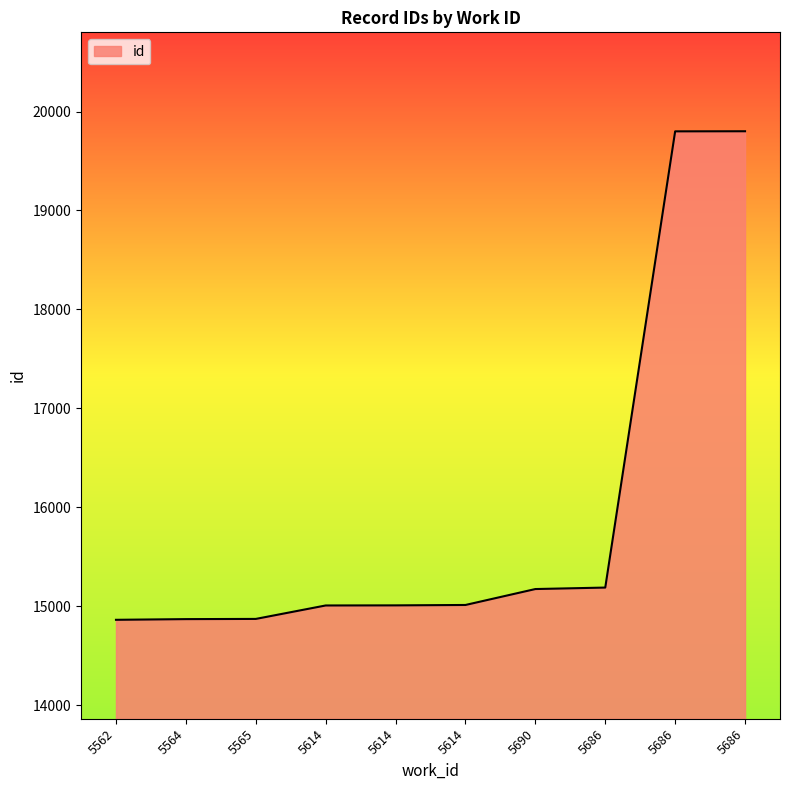

The chart shows a value of 4230 at 5565. True or false?

False